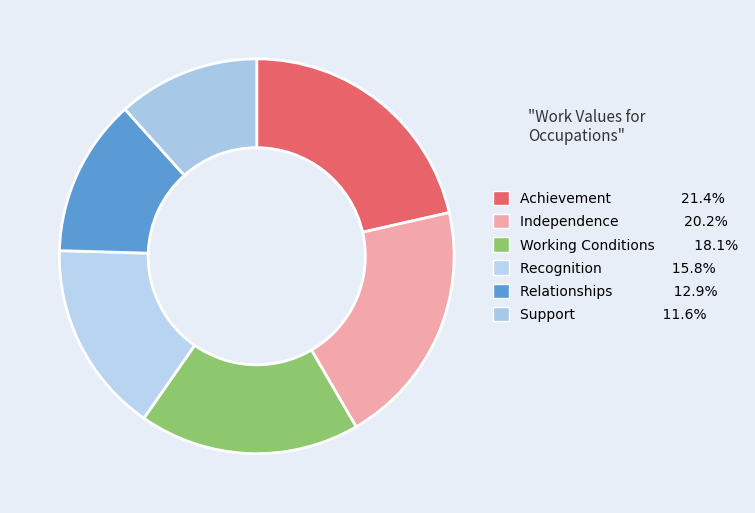

Between Relationships and Recognition, which is larger?

Recognition